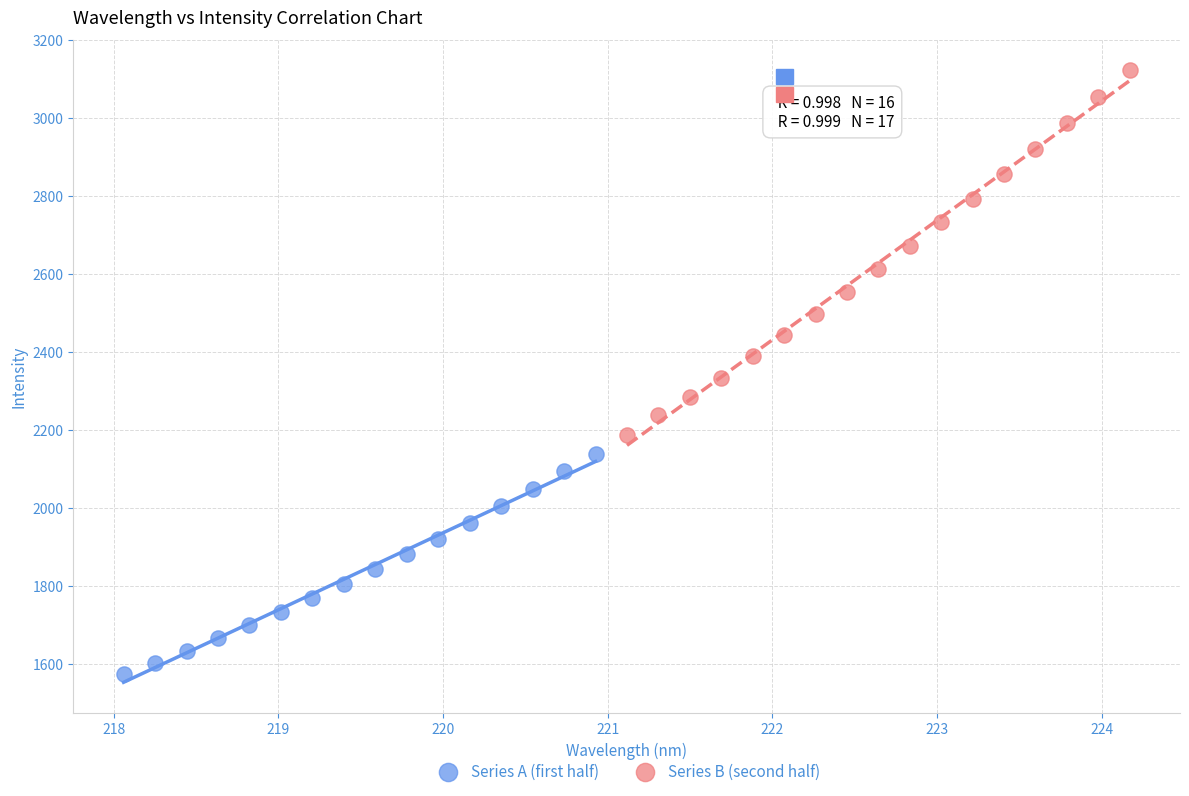

Which series has the widest spread of Y values?

Series B (second half)